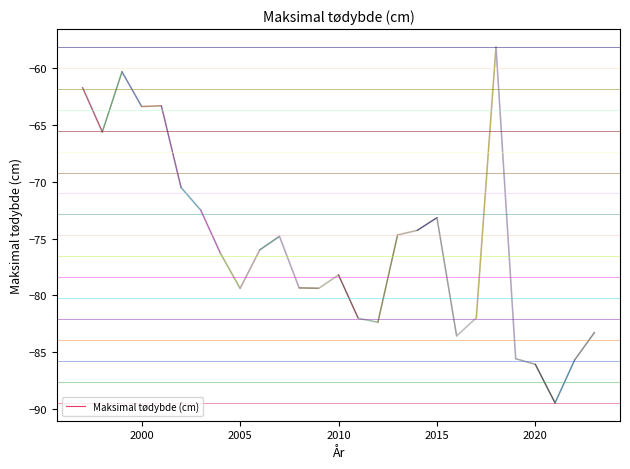

The value of Maksimal tødybde (cm) at 2015 is -102.3. True or false?

False